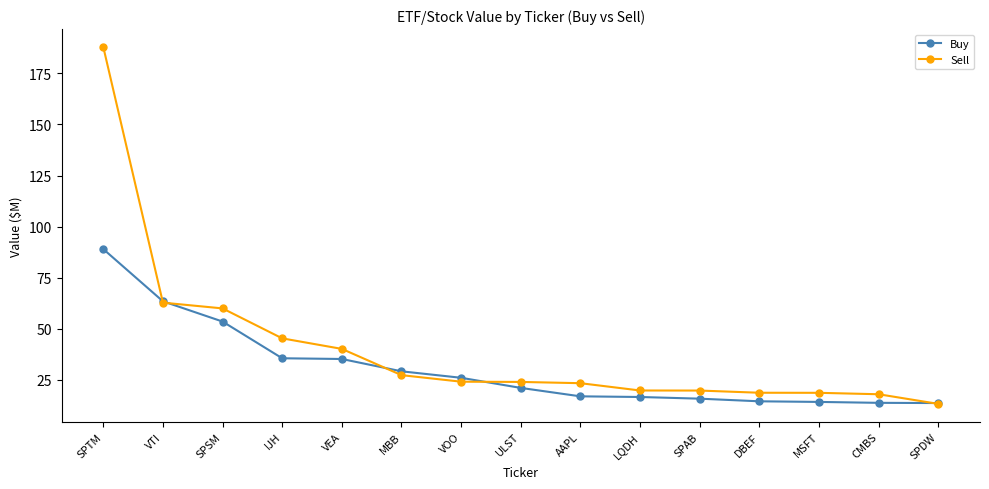

What is the sum of the Sell values at IJH and VEA?

85.5